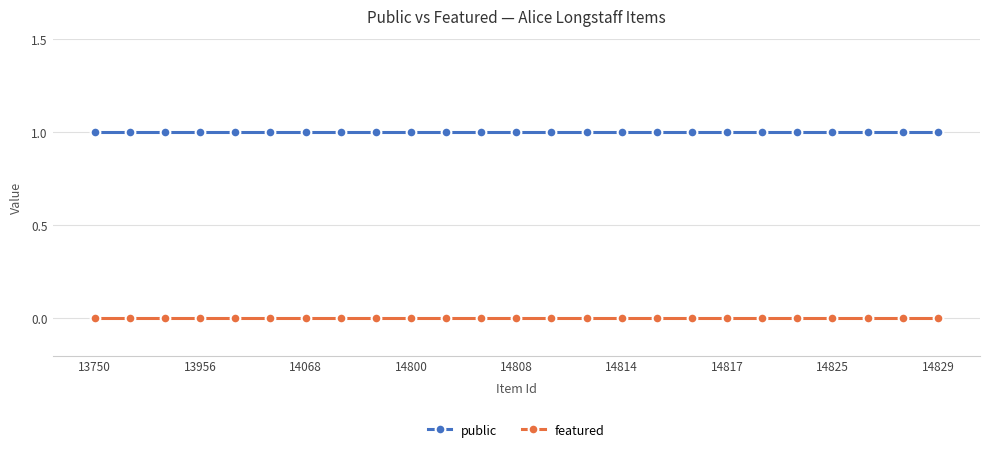

What is the sum of all public values?

25